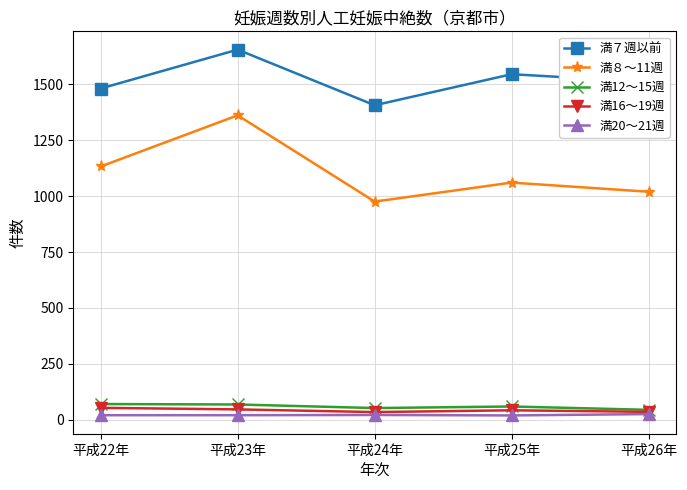

What is the total value across all series at 平成24年?

2490